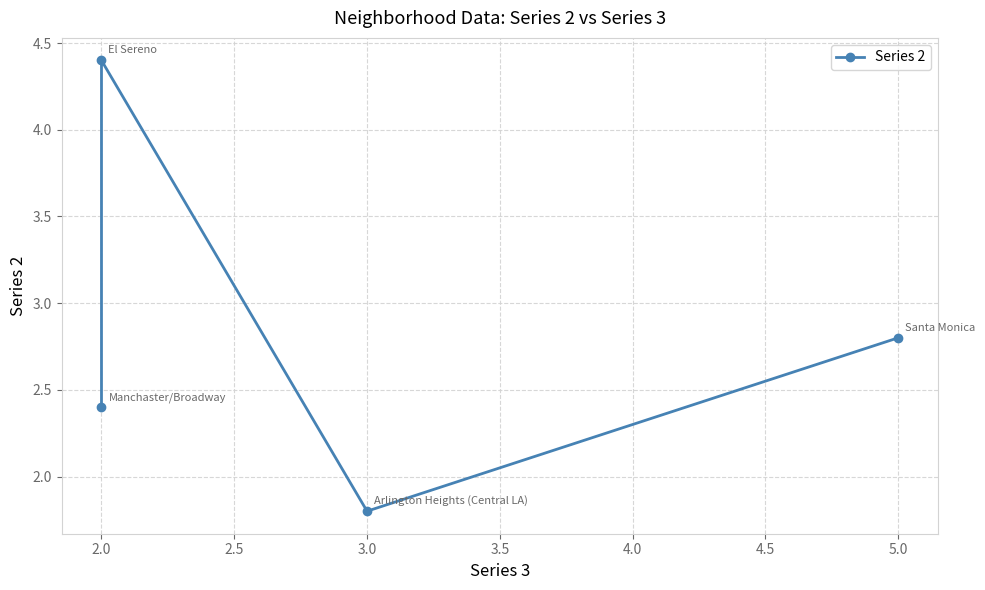

Approximately how many times larger is the value at 5.0 compared to 2.0?

0.6